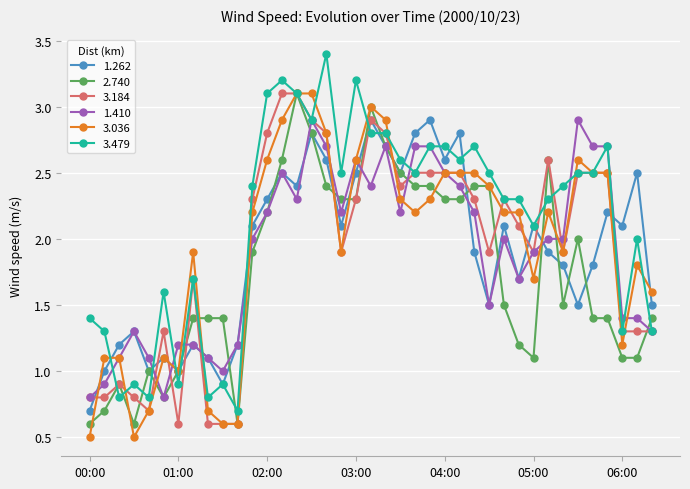

What is the maximum value for 2.740?

3.1